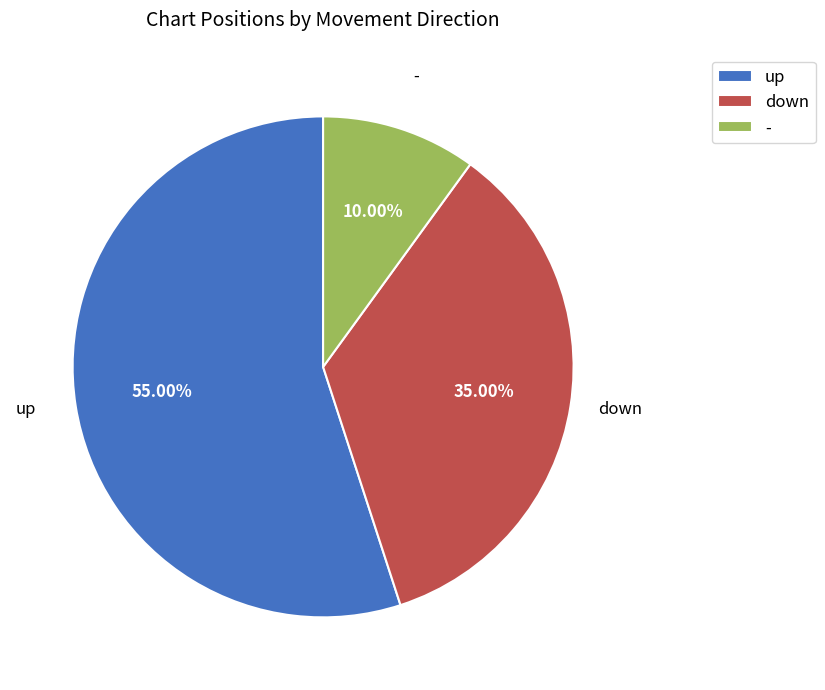

How many slices are in this pie chart?

3